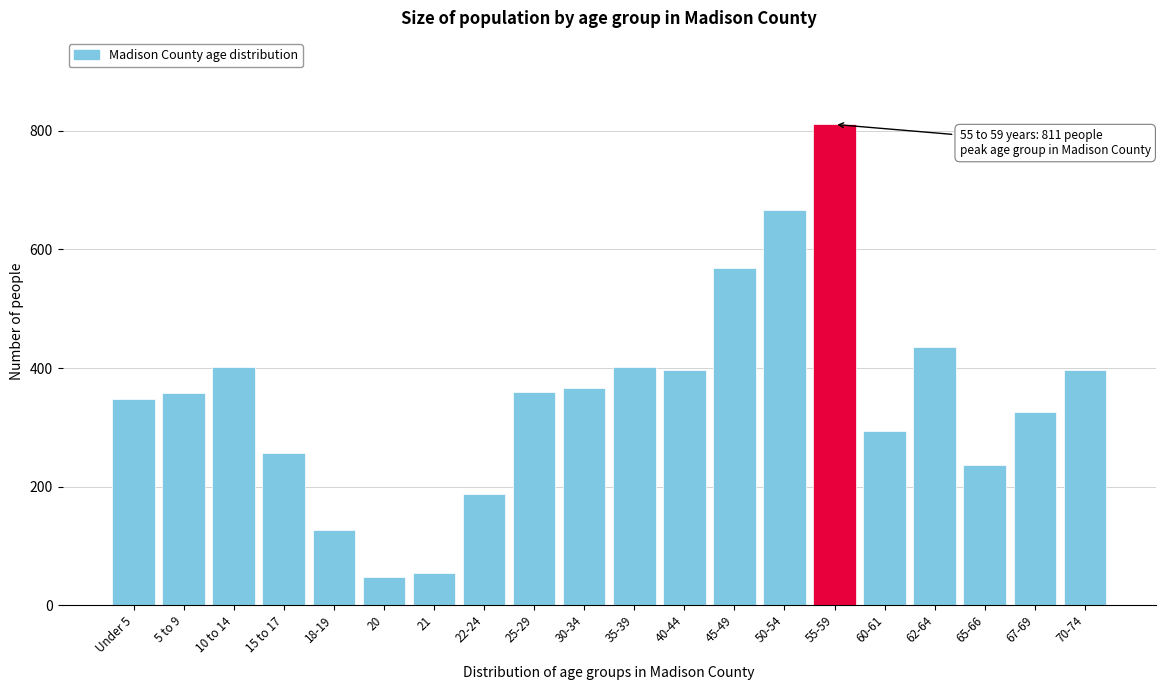

At which category does the chart reach its peak across all series?

55-59